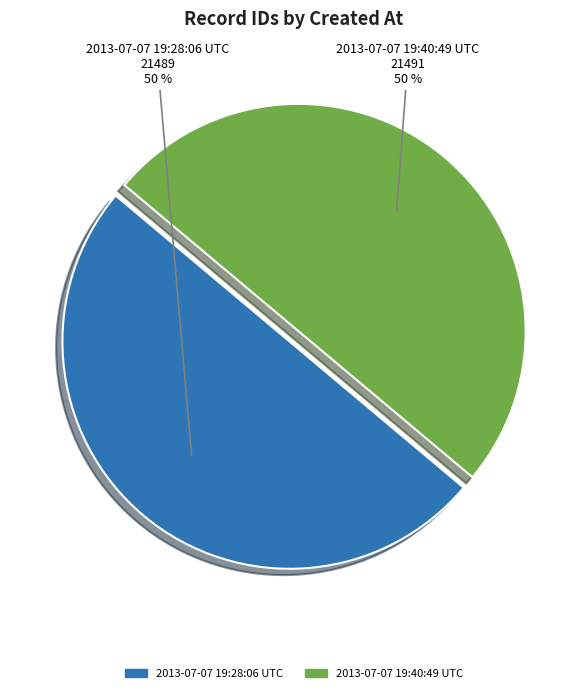

Do 2013-07-07 19:40:49 UTC and 2013-07-07 19:28:06 UTC together represent more than half of the pie?

Yes